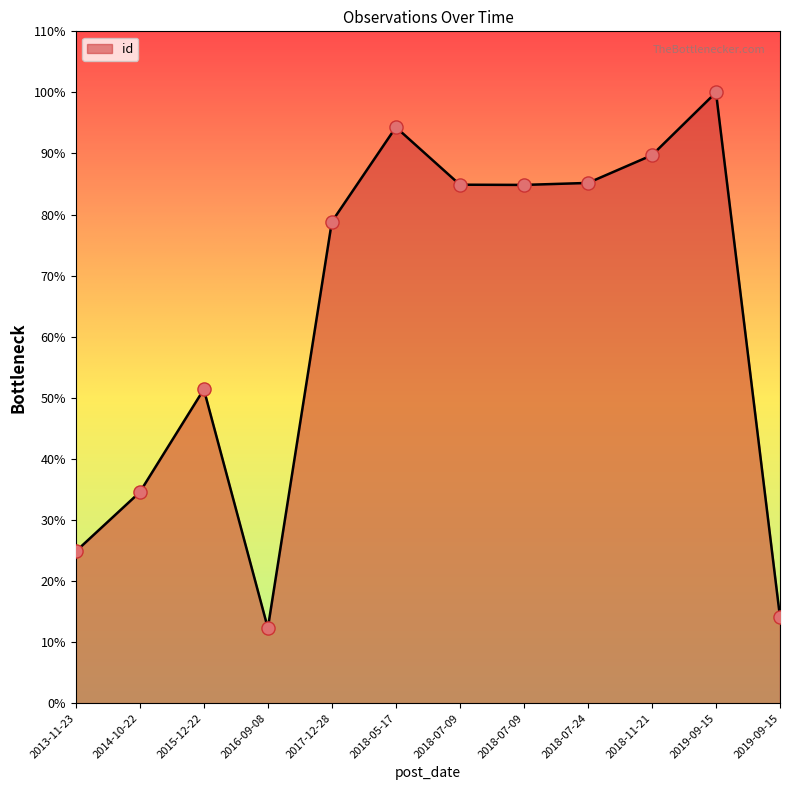

What is the ratio of the value at 2017-12-28 to the value at 2018-07-09?

0.9